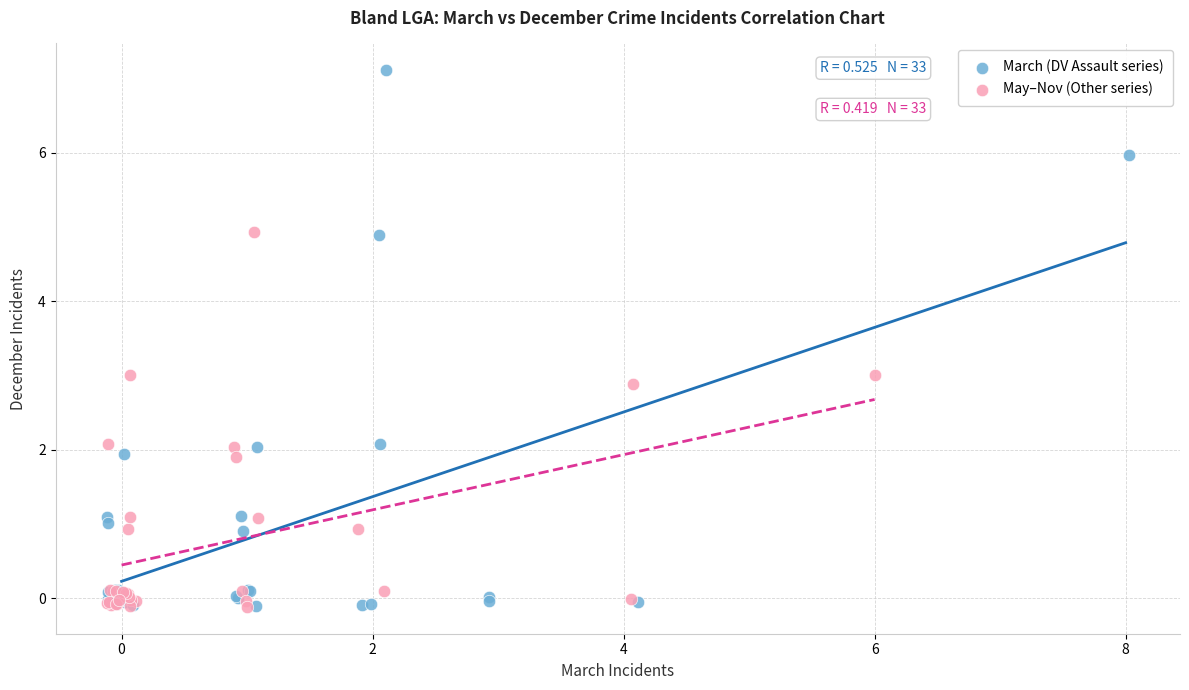

Which series has the largest Y range (max minus min)?

March (DV Assault series)